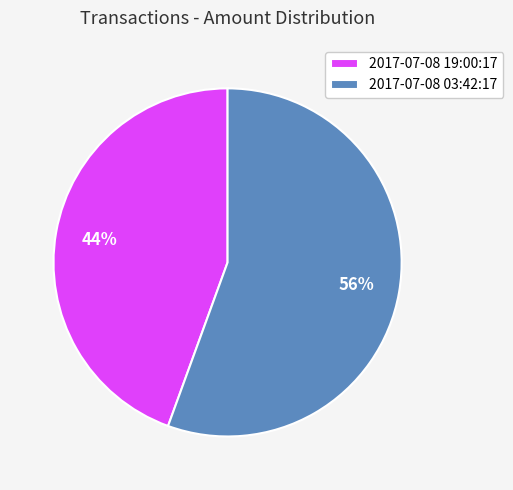

To the nearest percent, what portion does 2017-07-08 19:00:17 represent?

44%